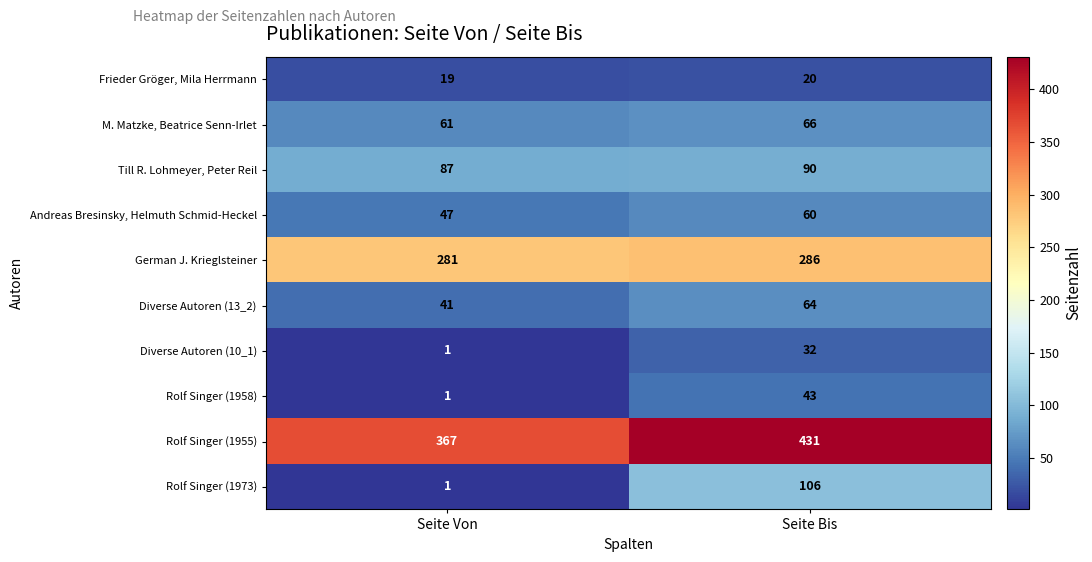

List the series in order of their peak value, highest first.

Rolf Singer (1955), German J. Krieglsteiner, Rolf Singer (1973), Till R. Lohmeyer, Peter Reil, M. Matzke, Beatrice Senn-Irlet, Diverse Autoren (13_2), Andreas Bresinsky, Helmuth Schmid-Heckel, Rolf Singer (1958), Diverse Autoren (10_1), Frieder Gröger, Mila Herrmann